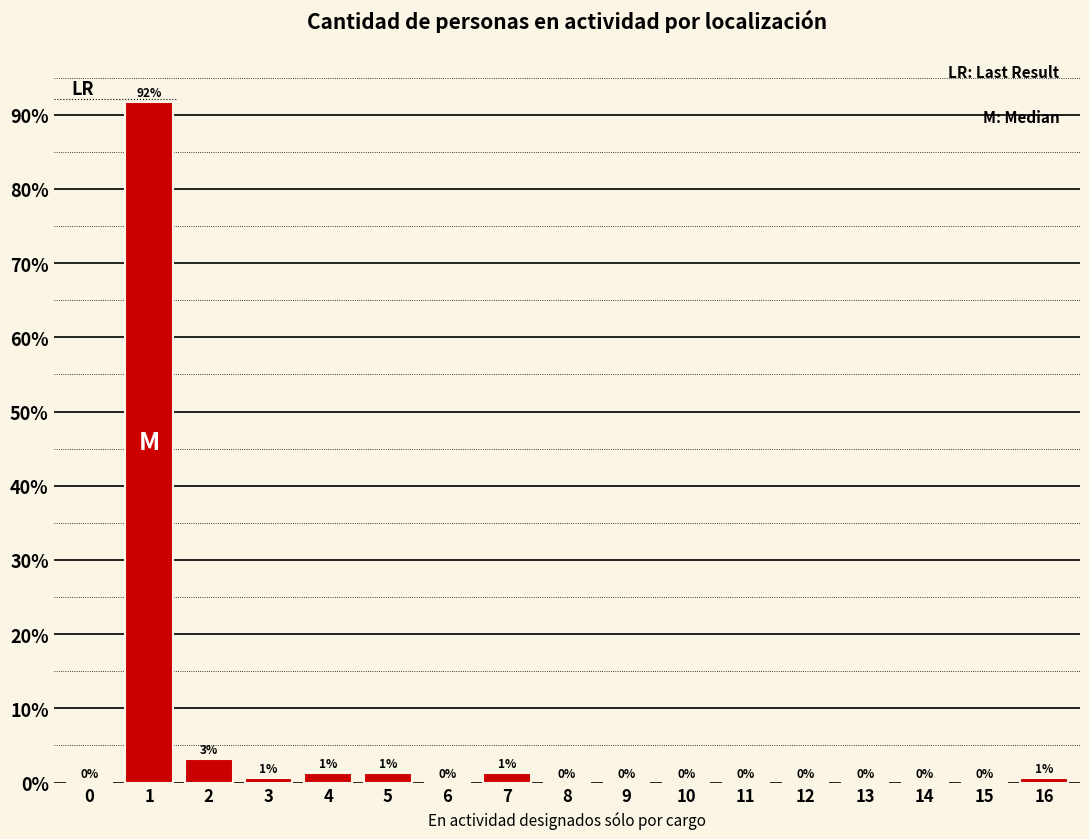

What is the sum of all values?

100.0